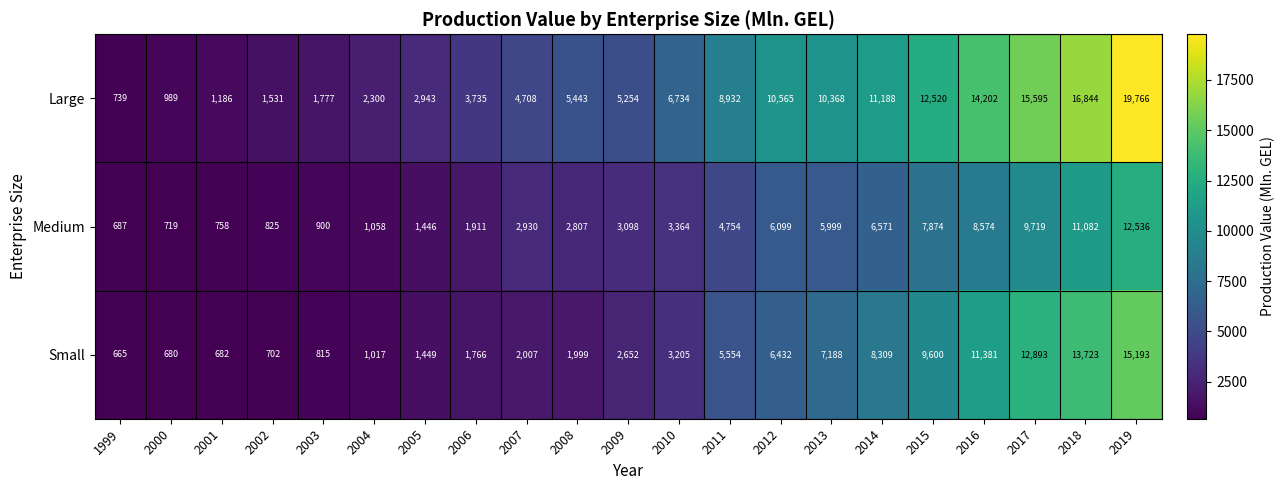

True or false: Large has a value of 8642 at 2009.

False